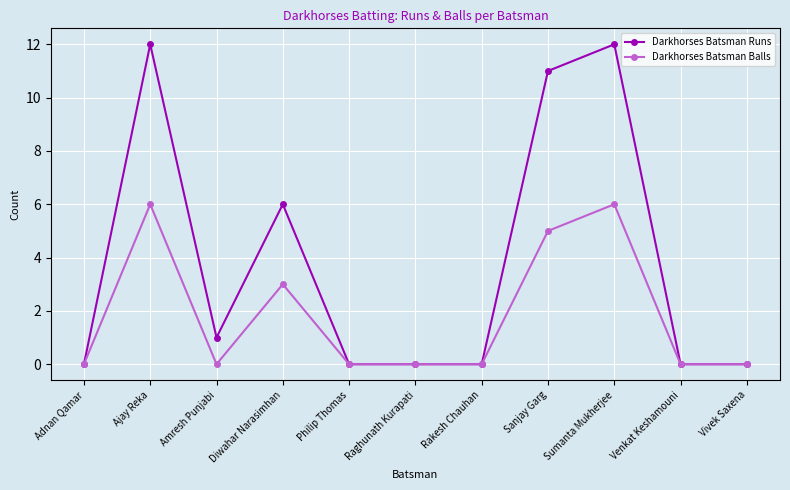

What position from the left is Philip Thomas?

5